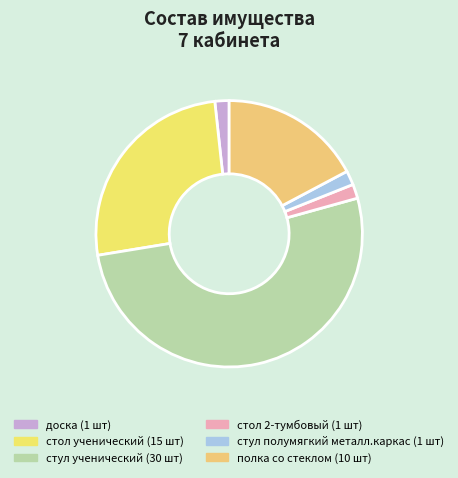

What is the majority slice?

стул ученический